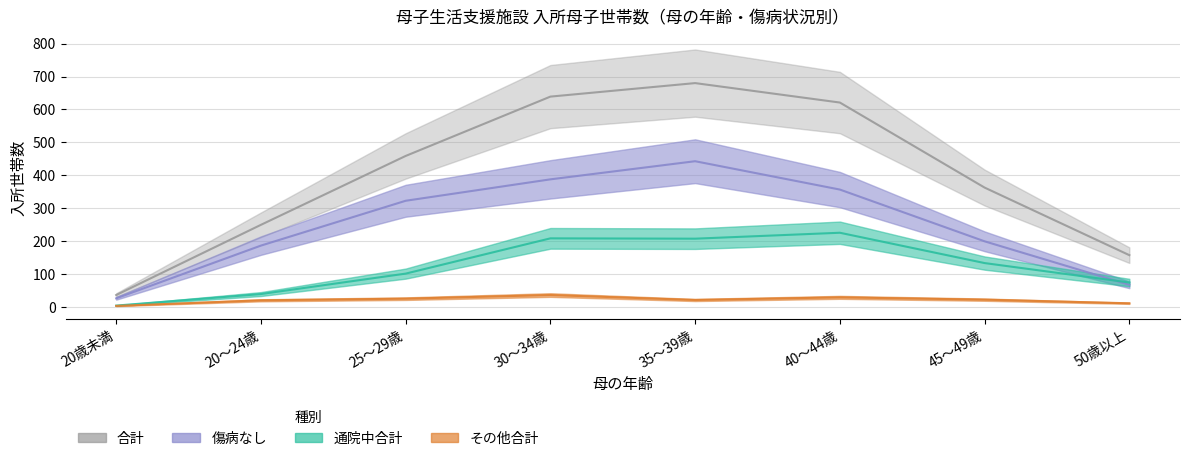

Reading right to left, list all the values displayed in this chart.

通院中合計: 75	134	226	208	209	102	40	5
その他合計: 12	23	30	22	37	26	21	4
傷病なし: 68	200	357	443	388	323	187	27
合計: 158	363	621	680	639	459	250	37